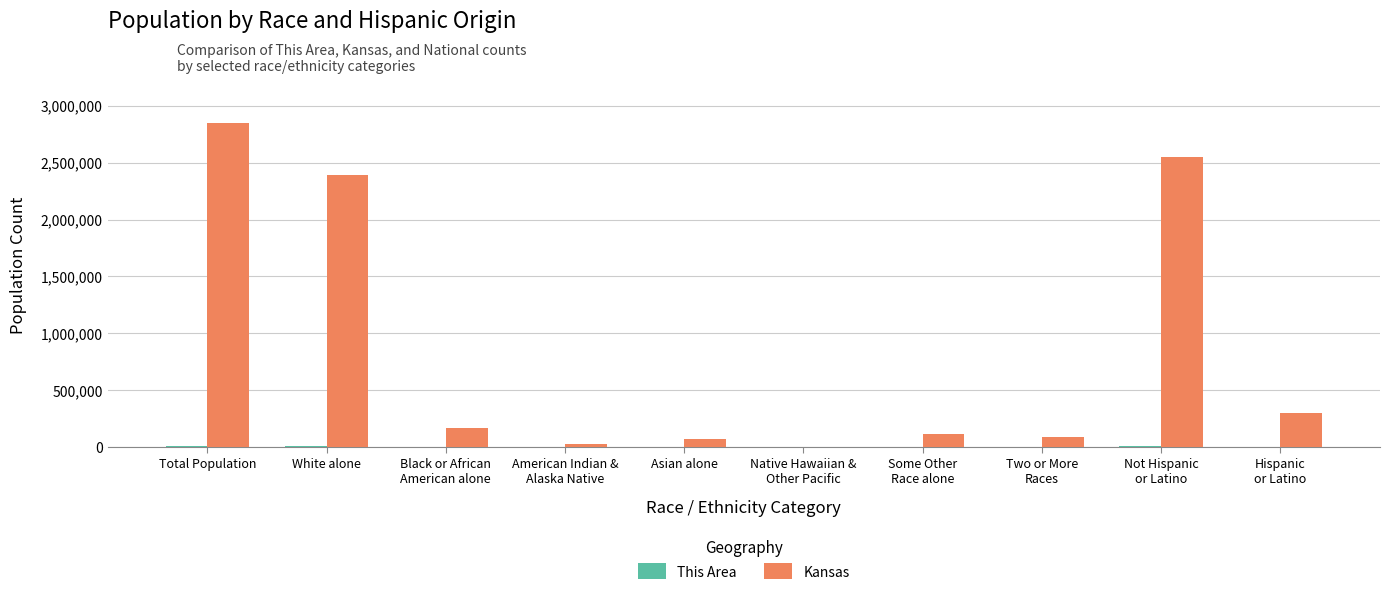

What is the maximum value shown in the chart?

2853118